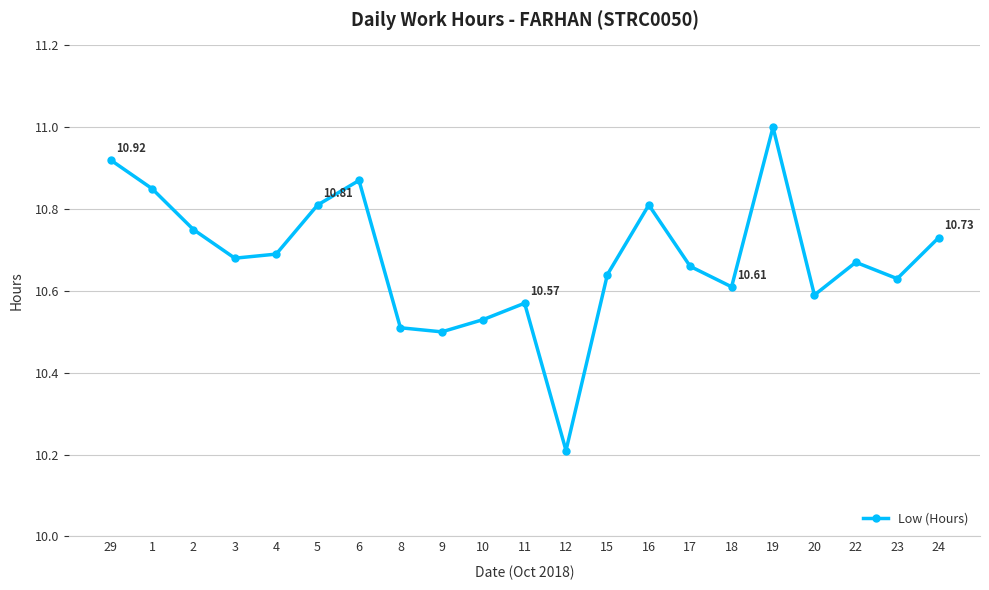

Where is the data nearest to the value 10?

12